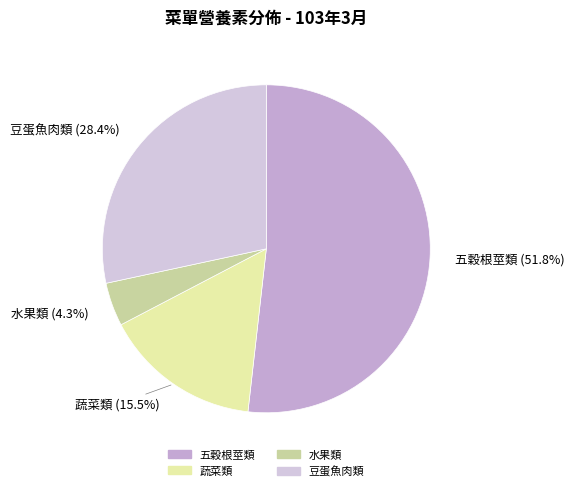

Rank the categories by value from highest to lowest.

五穀根莖類, 豆蛋魚肉類, 蔬菜類, 水果類